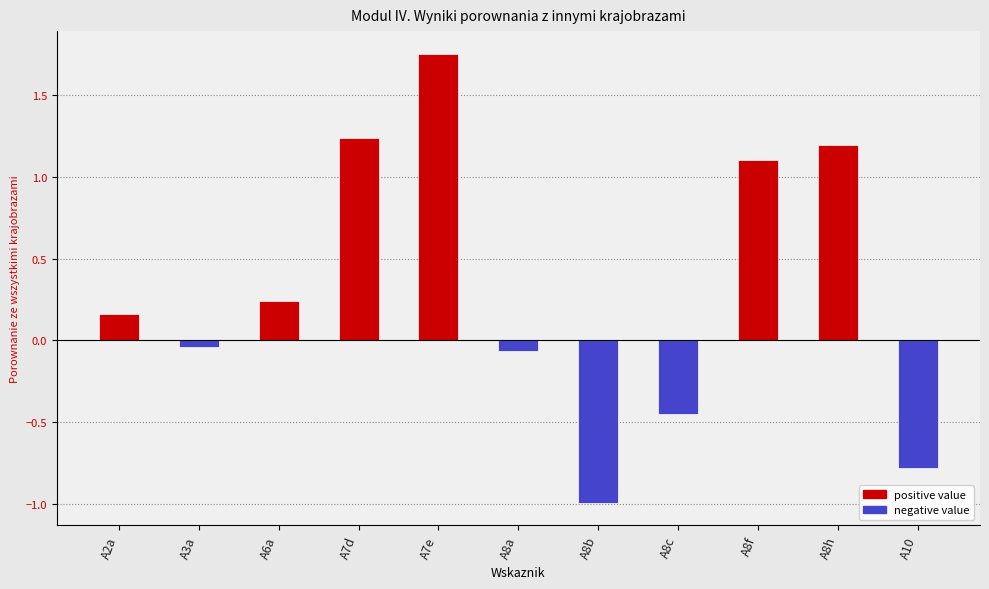

Rank the categories by value from lowest to highest.

A8b, A10, A8c, A8a, A3a, A2a, A6a, A8f, A8h, A7d, A7e